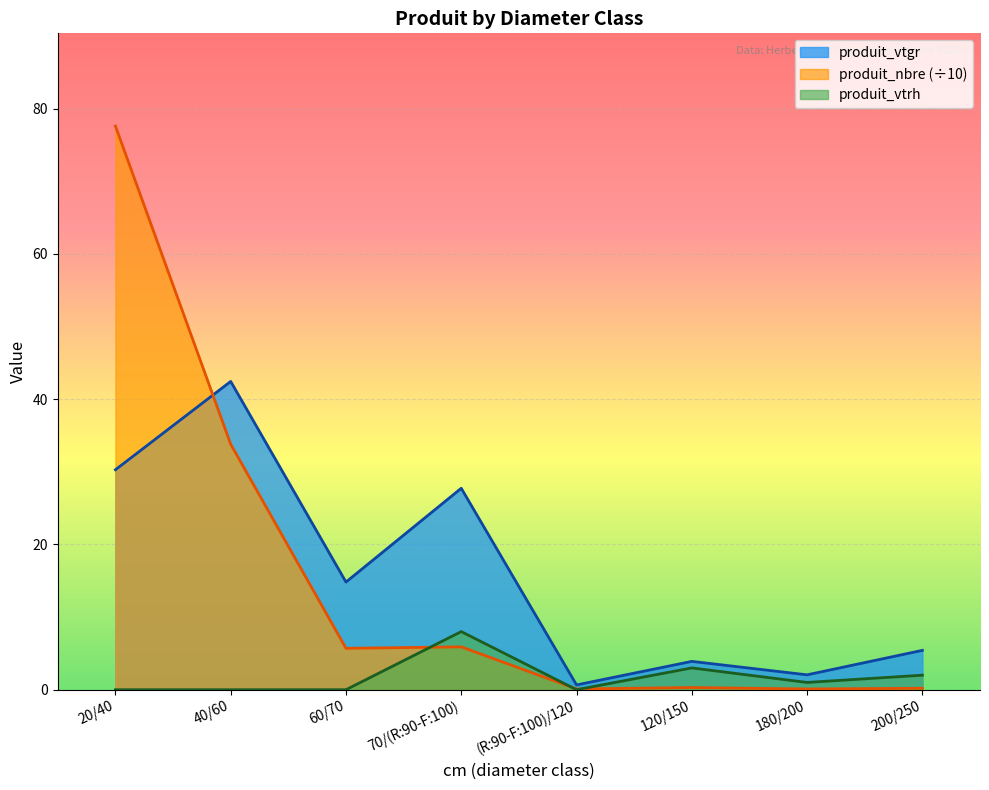

What is the label of the 1st point from the right?

200/250